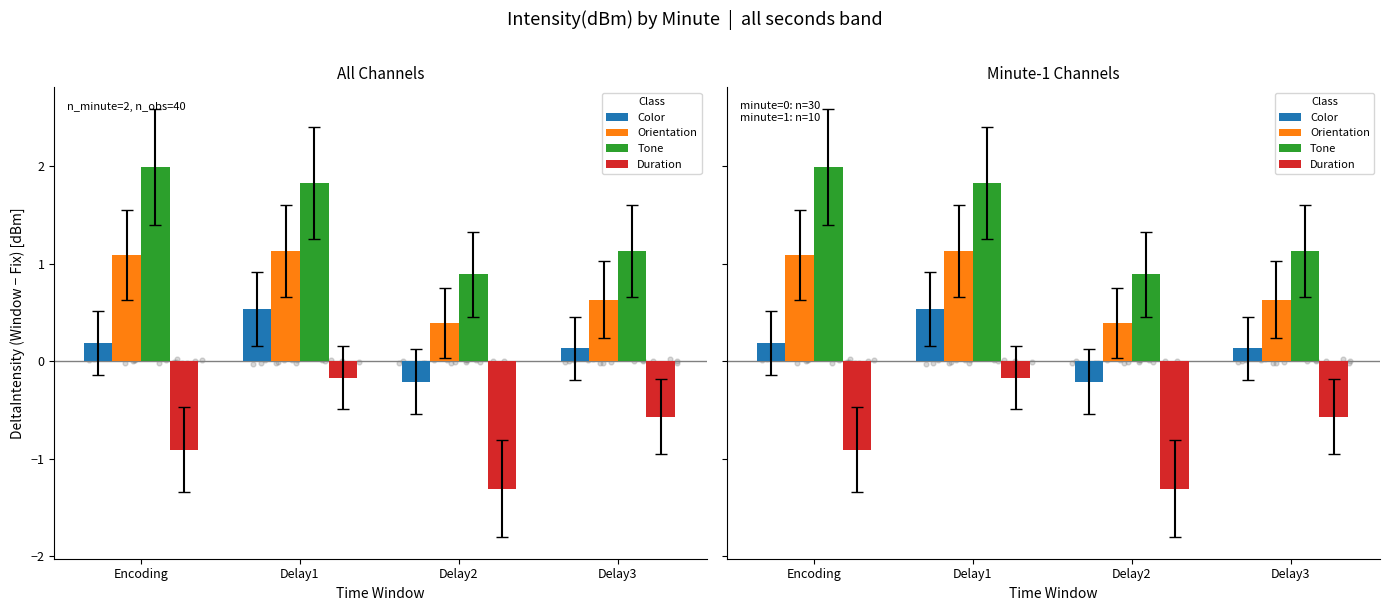

Which series has the widest spread of Y values?

Duration